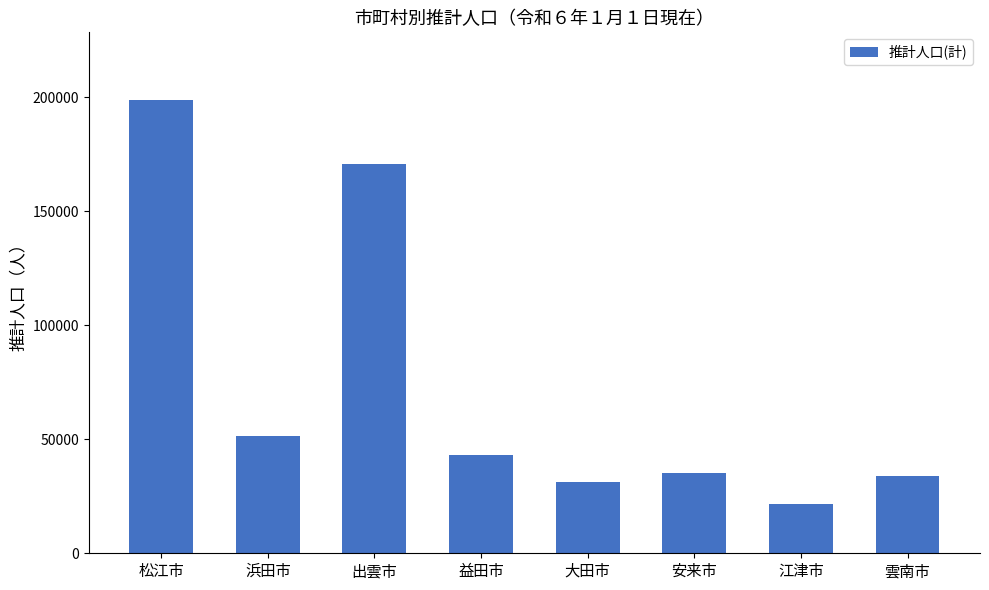

The value at 安来市 is 35041. True or false?

True